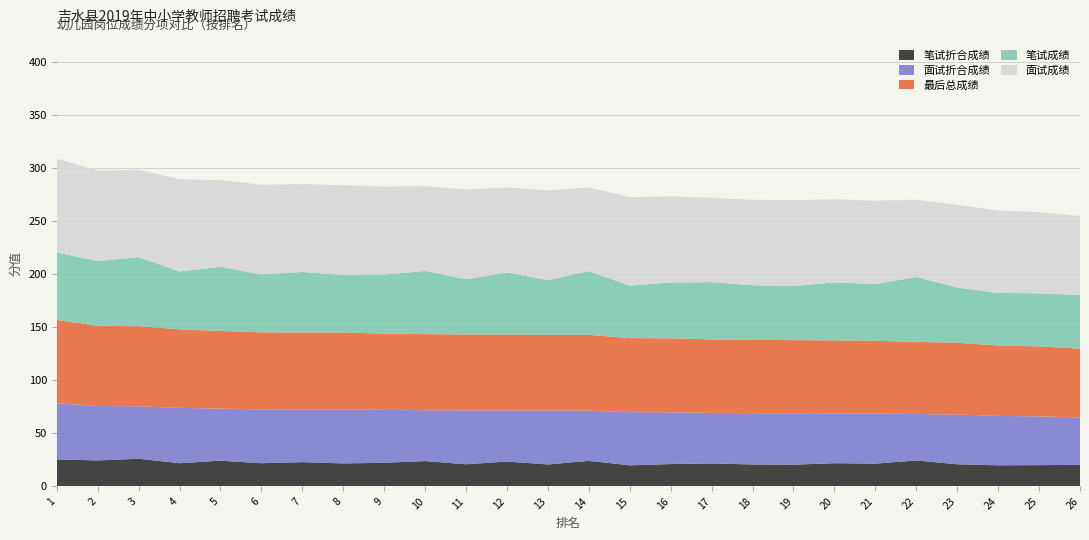

Reading left to right, extract all data points from this chart.

笔试折合成绩: 1=25.4	2=24.4	3=26.0	4=21.8	5=24.2	6=21.8	7=22.8	8=21.6	9=22.2	10=23.8	11=20.8	12=23.4	13=20.6	14=24.0	15=19.8	16=21.0	17=21.6	18=20.6	19=20.4	20=21.8	21=21.4	22=24.4	23=20.8	24=19.8	25=20.0	26=20.2
面试折合成绩: 1=53.0	2=51.2	3=49.4	4=52.1	5=49.0	6=50.7	7=49.7	8=50.9	9=49.7	10=47.9	11=50.7	12=48.1	13=50.8	14=47.4	15=50.0	16=48.8	17=47.6	18=48.3	19=48.5	20=47.0	21=47.1	22=43.7	23=46.8	24=46.5	25=45.9	26=44.6
最后总成绩: 1=78.4	2=75.6	3=75.4	4=73.9	5=73.2	6=72.5	7=72.5	8=72.5	9=71.9	10=71.7	11=71.5	12=71.5	13=71.4	14=71.4	15=69.8	16=69.8	17=69.2	18=68.9	19=68.9	20=68.8	21=68.5	22=68.1	23=67.6	24=66.3	25=65.9	26=64.8
笔试成绩: 1=63.5	2=61.0	3=65.0	4=54.5	5=60.5	6=54.5	7=57.0	8=54.0	9=55.5	10=59.5	11=52.0	12=58.5	13=51.5	14=60.0	15=49.5	16=52.5	17=54.0	18=51.5	19=51.0	20=54.5	21=53.5	22=61.0	23=52.0	24=49.5	25=50.0	26=50.5
面试成绩: 1=88.3	2=85.3	3=82.4	4=86.9	5=81.6	6=84.6	7=82.8	8=84.8	9=82.9	10=79.8	11=84.6	12=80.1	13=84.6	14=78.9	15=83.3	16=81.2	17=79.3	18=80.6	19=80.8	20=78.3	21=78.6	22=72.8	23=78.0	24=77.6	25=76.5	26=74.4